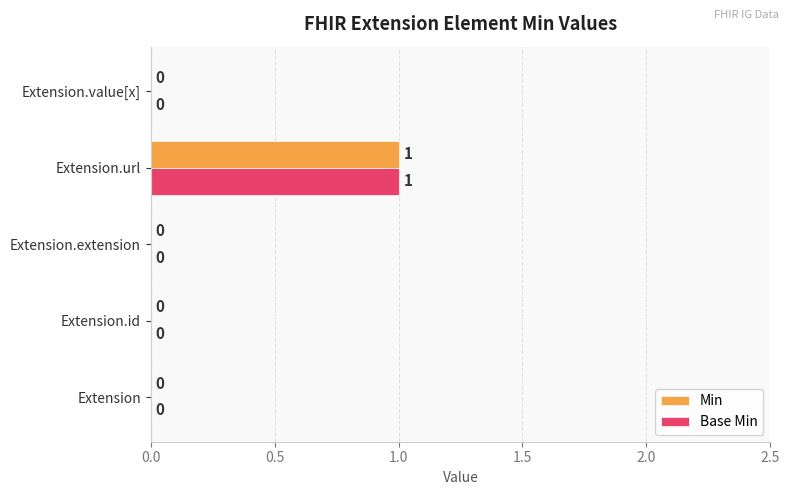

What is the maximum value shown in the chart?

1